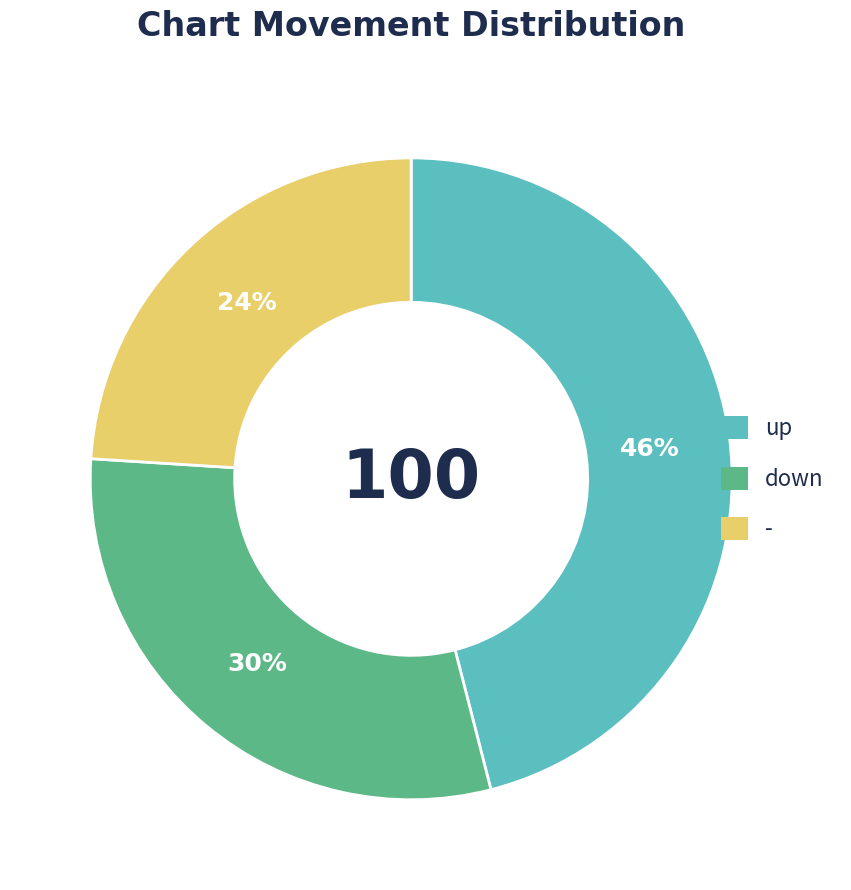

To the nearest percent, what percentage of the pie is down?

30%